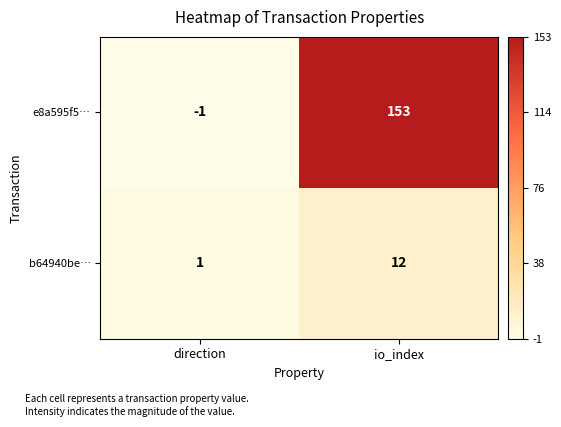

What is the average value of the e8a595f5… series?

76